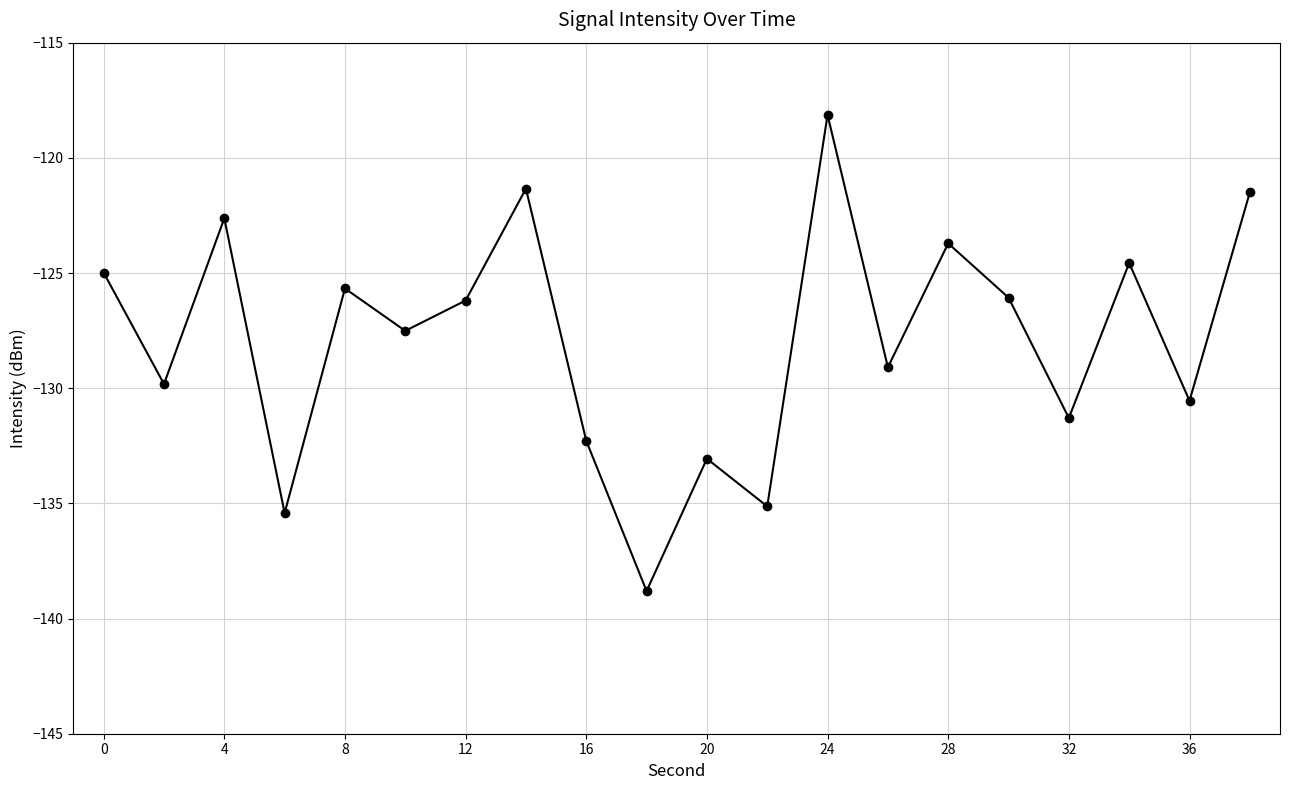

Reading left to right, extract all data points from this chart.

-125.0	-129.8	-122.6	-135.4	-125.7	-127.5	-126.2	-121.3	-132.3	-138.8	-133.1	-135.1	-118.1	-129.1	-123.7	-126.1	-131.3	-124.6	-130.5	-121.5